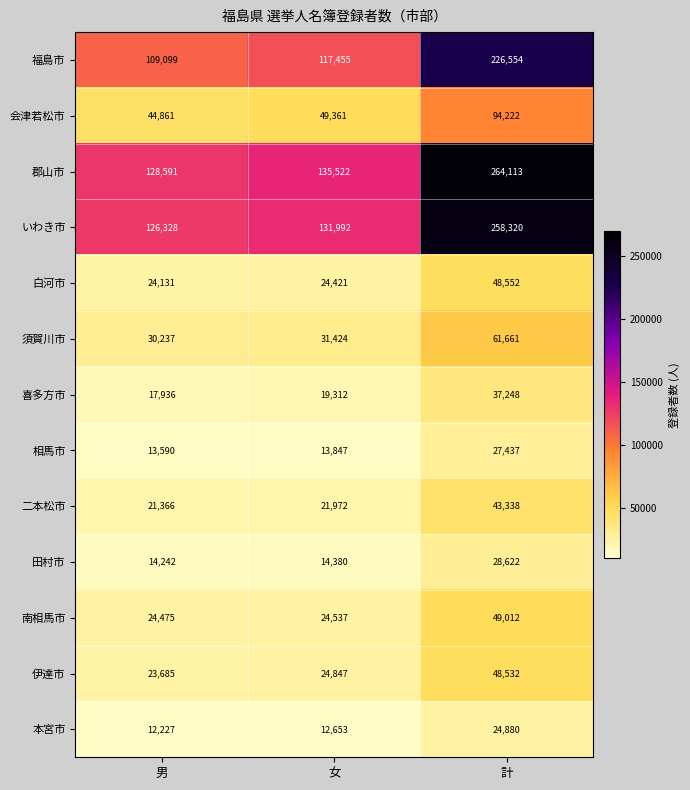

Is it true that 喜多方市 equals 17936 at 男?

True